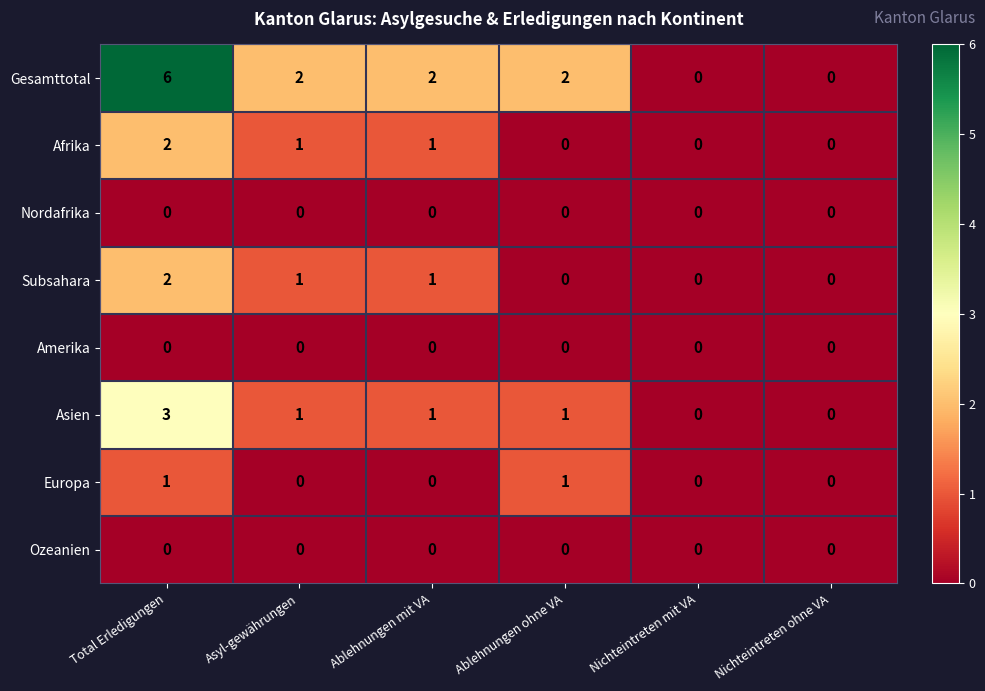

Is it true that Ozeanien equals 0 at Nichteintreten mit VA?

True